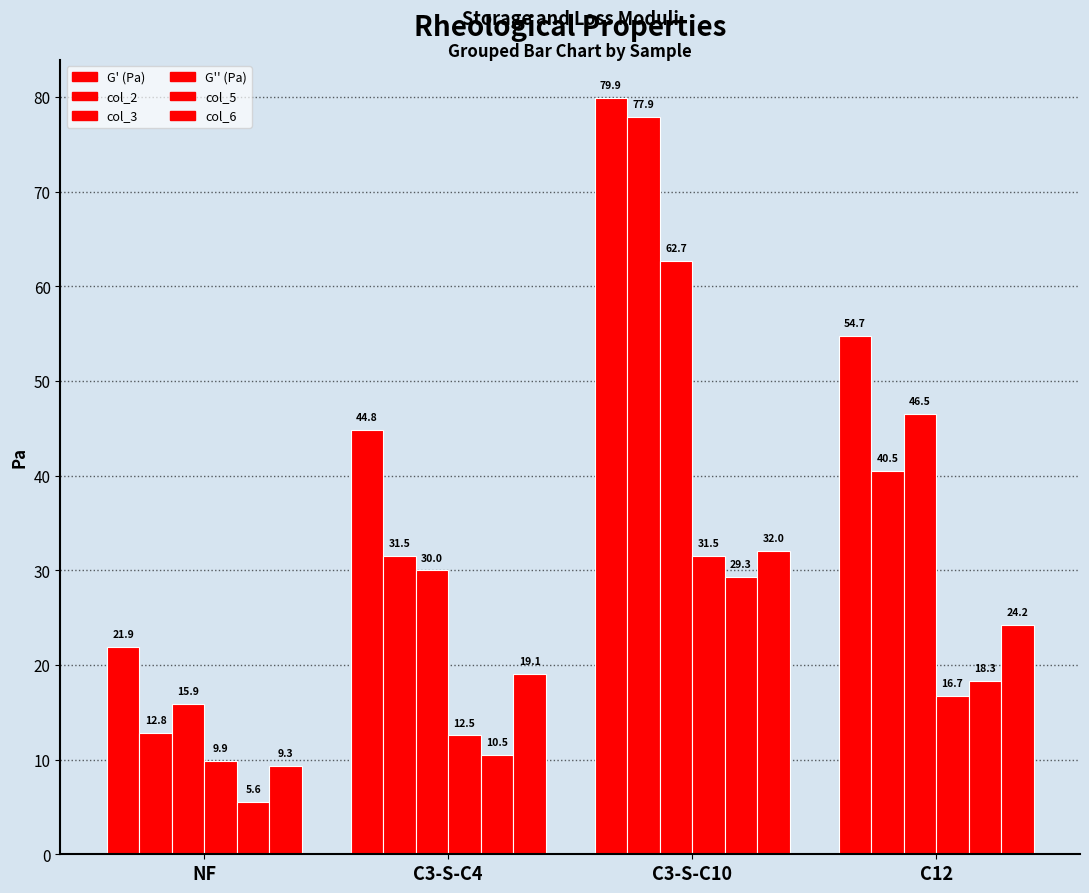

What is the label of the 1st bar from the right?

C12